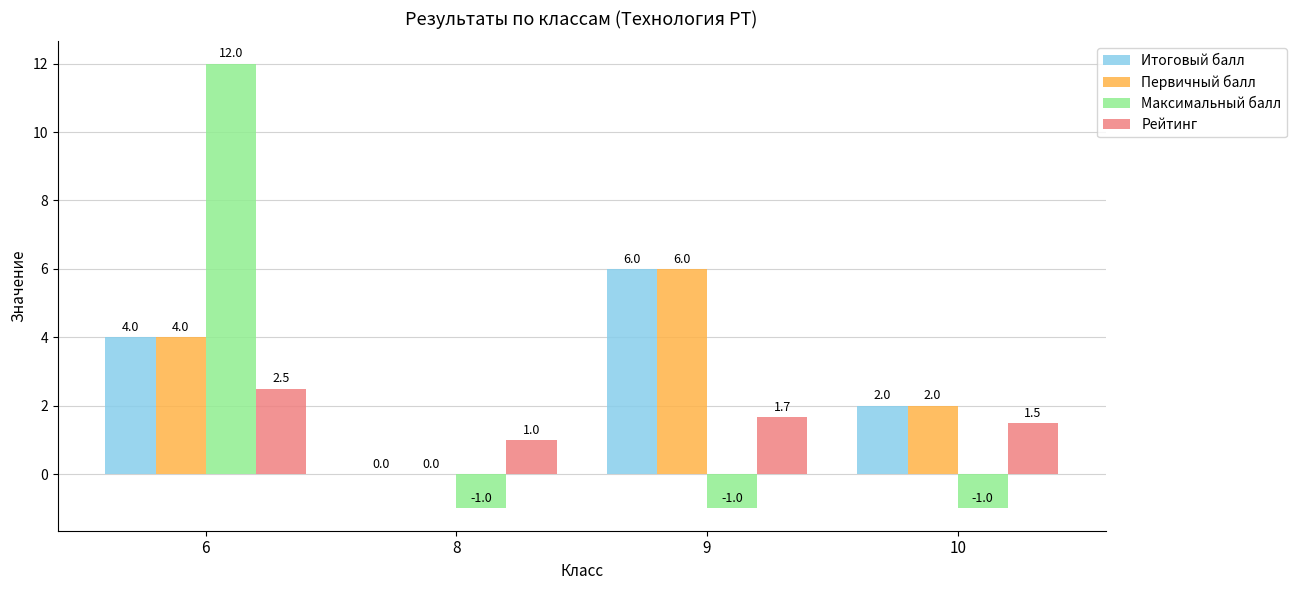

What is the maximum value shown in the chart?

12.0